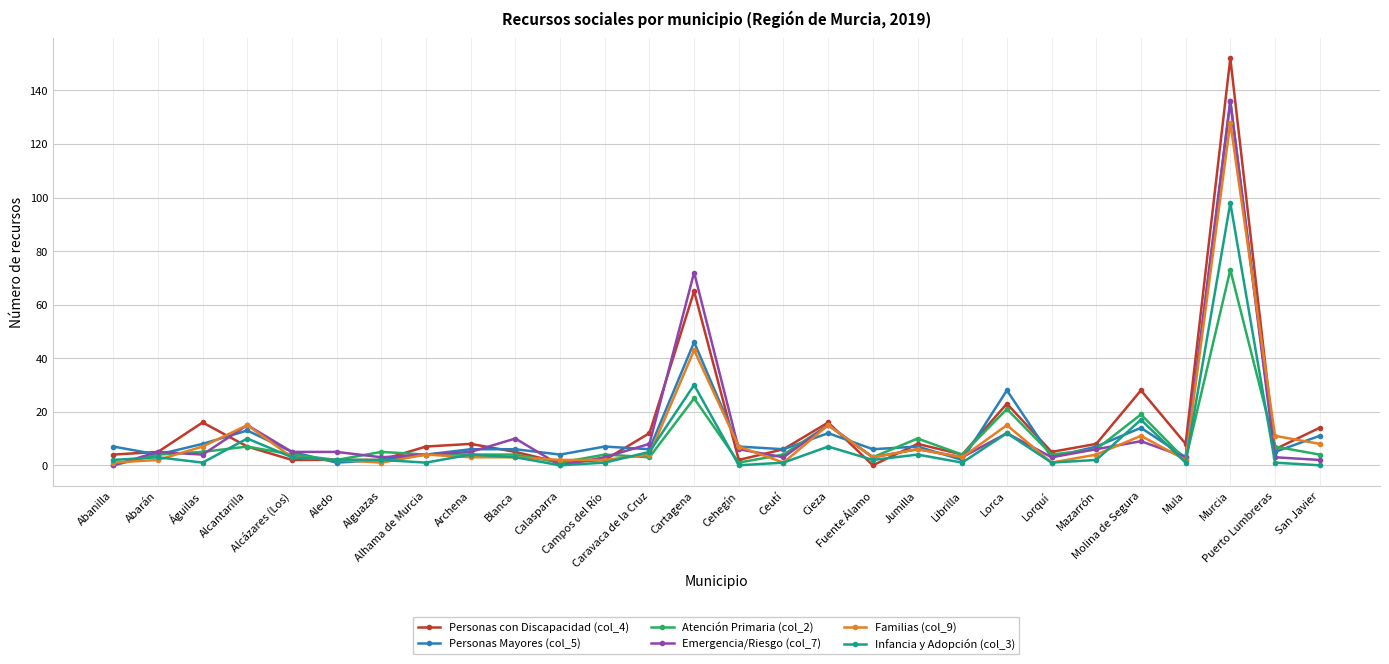

What position from the left is Fuente Álamo?

18